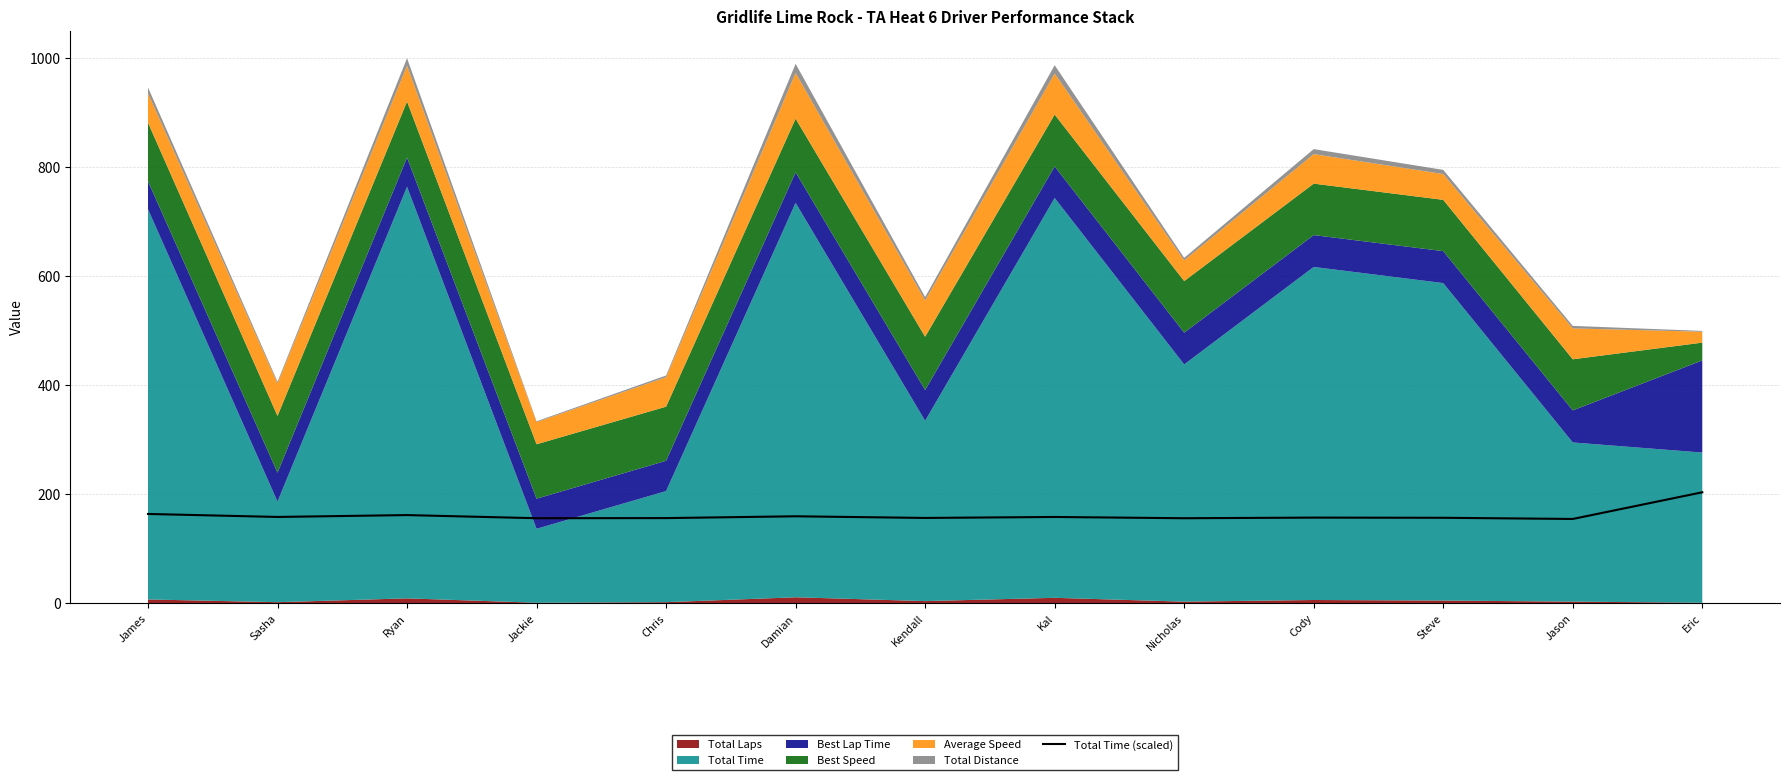

Reading left to right, extract all data points from this chart.

163.8	158.3	161.7	156.0	156.2	159.5	156.4	158.2	155.9	157.1	156.7	154.6	203.5